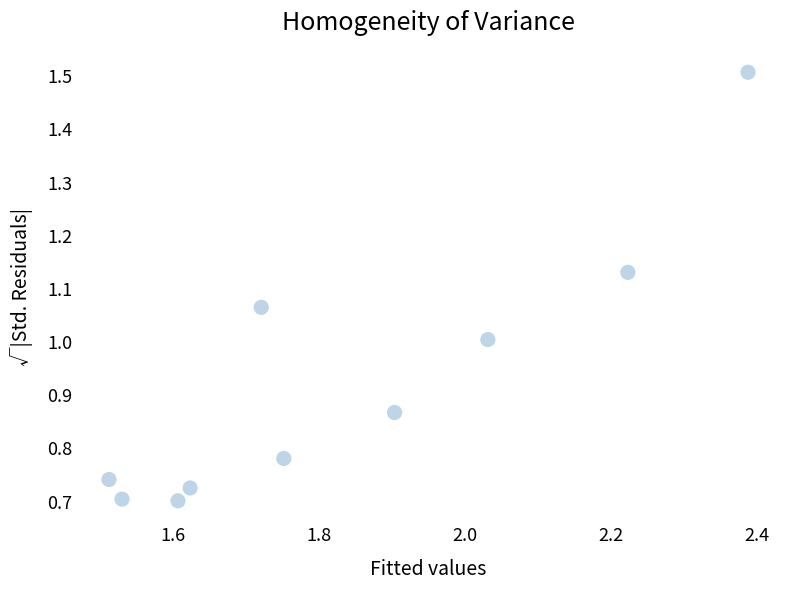

What is the average X value?

1.8